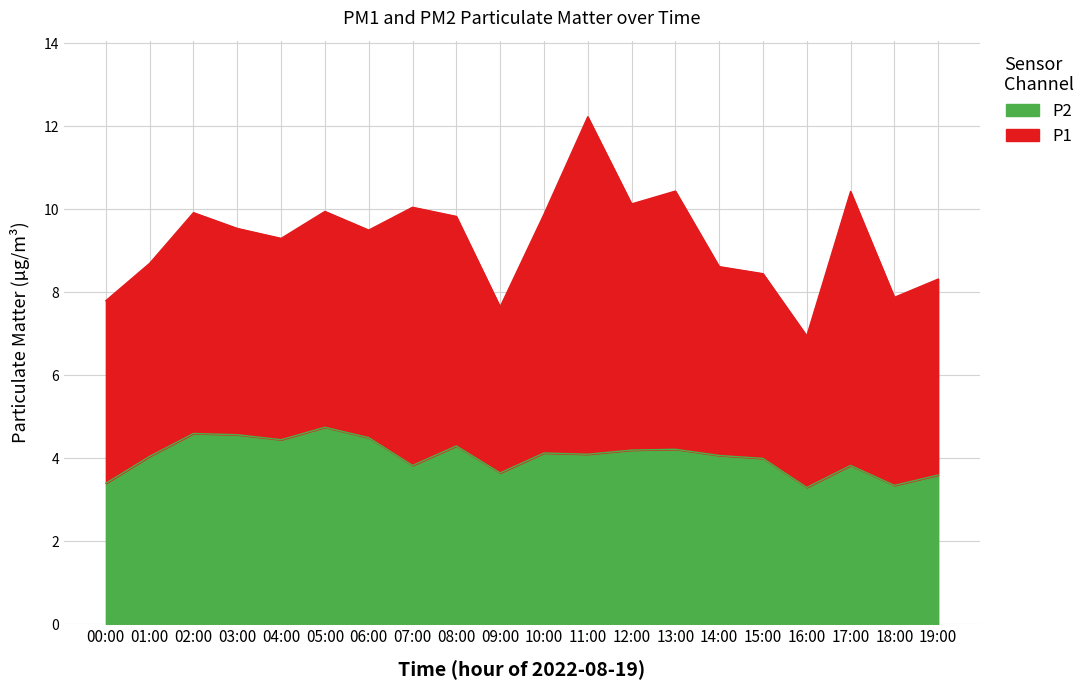

True or false: there are more than 2 points higher than both neighbors.

True